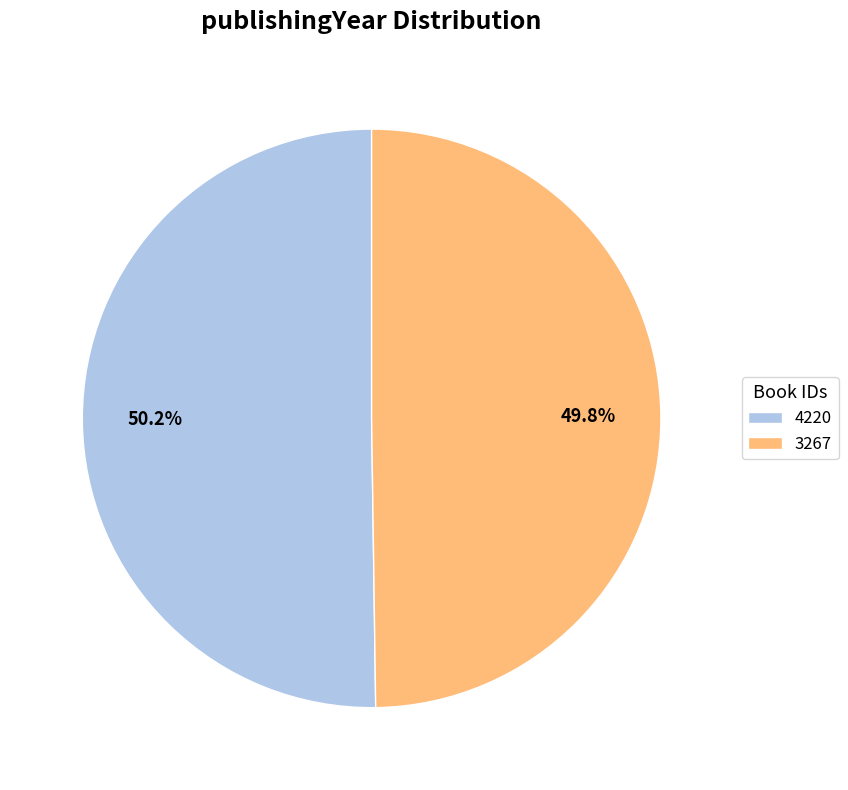

True or false: 4220 accounts for 50% of the total.

True